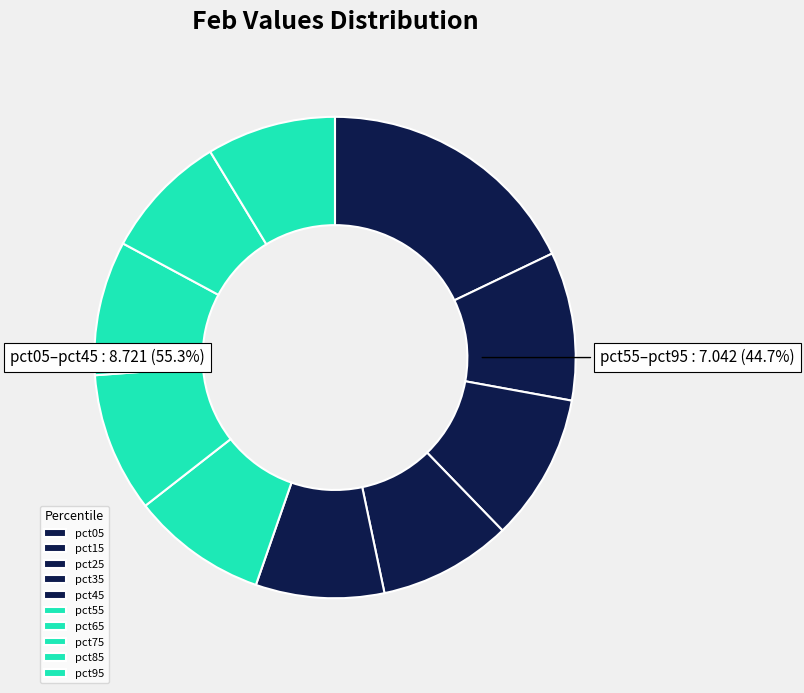

To the nearest percent, what percentage of the pie is pct85?

8%